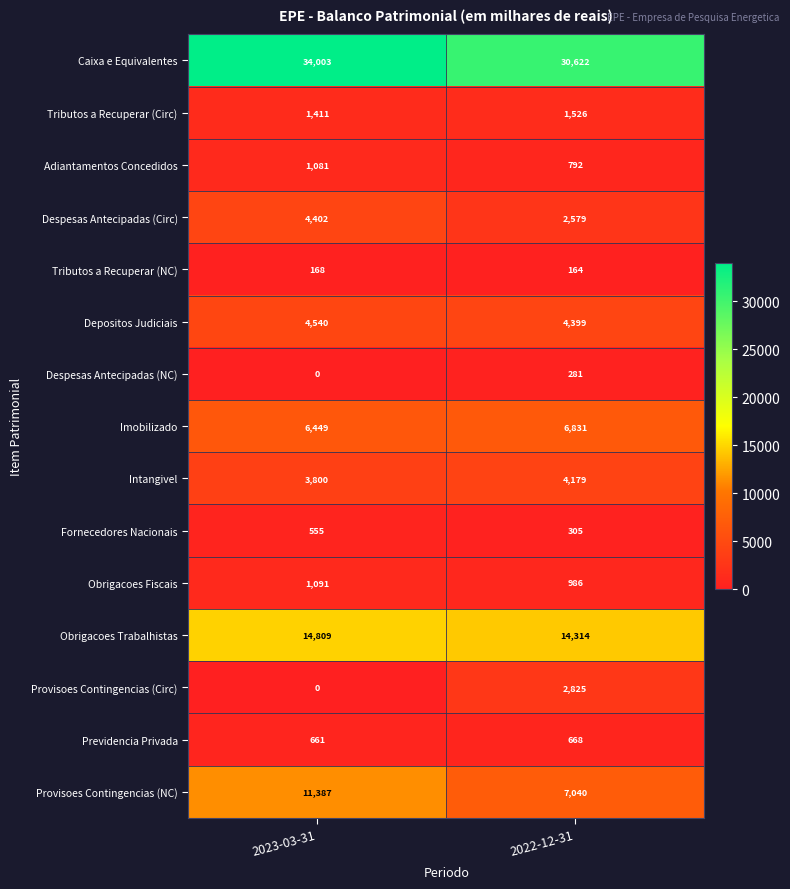

True or false: Depositos Judiciais has a value of 4540 at 2023-03-31.

True